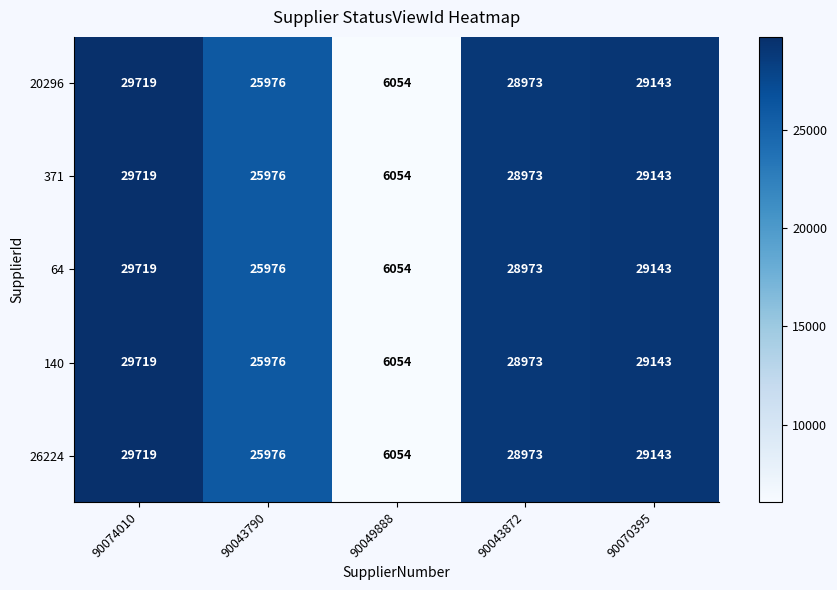

The 26224 series shows 17414 at 90070395. True or false?

False